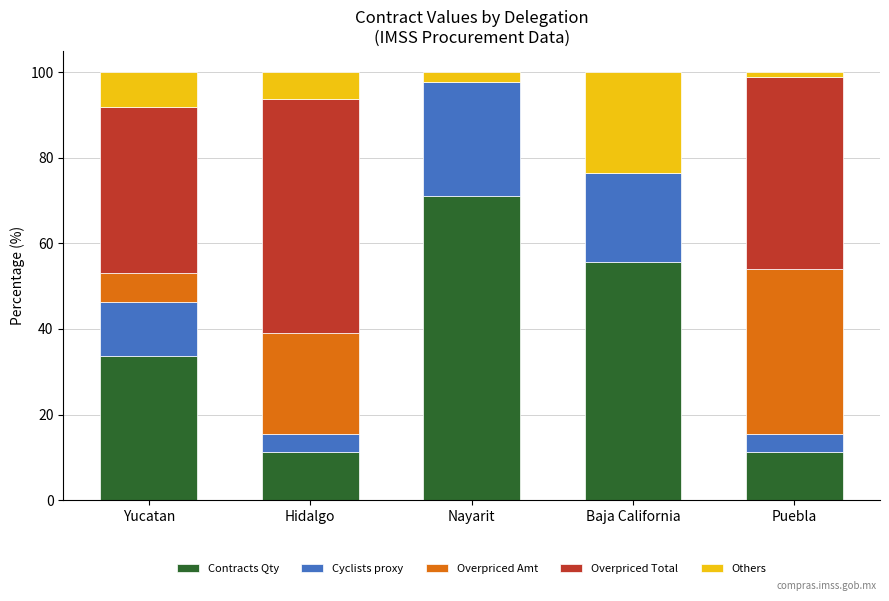

What is the total value across all series at Baja California?

100.0